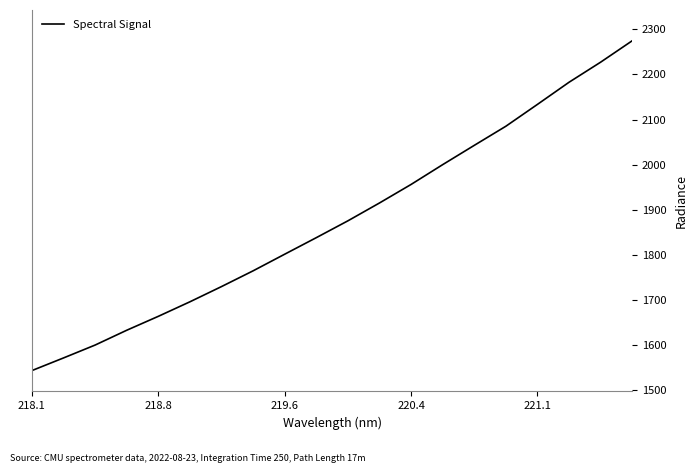

Is this an area chart (filled region under the line)?

No